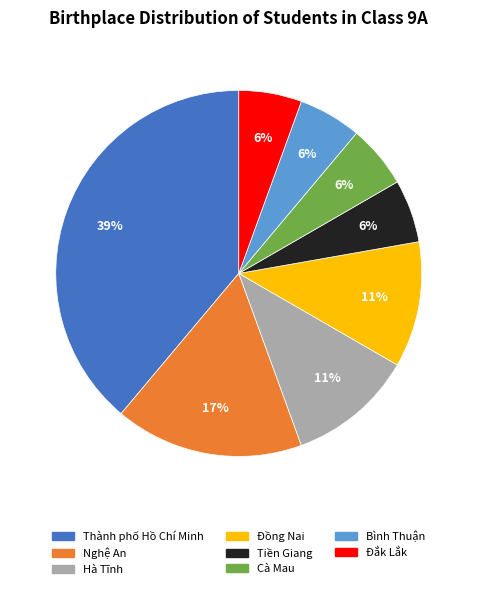

Is the sum of Đắk Lắk and Thành phố Hồ Chí Minh greater than half?

No